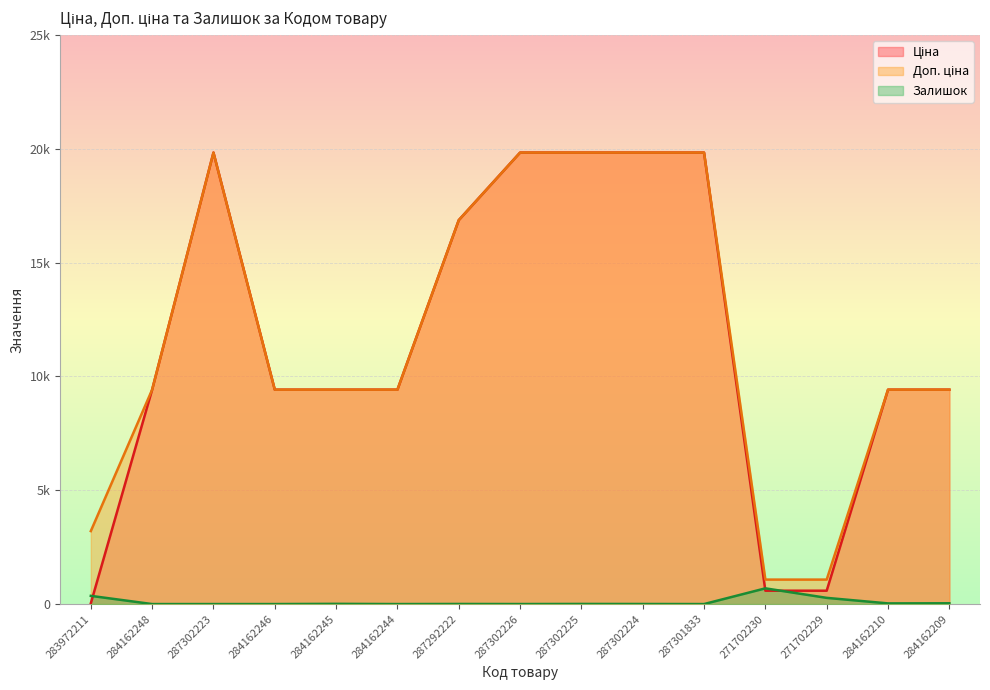

What is the spread (max minus min) of values at 287302225?

19826.1